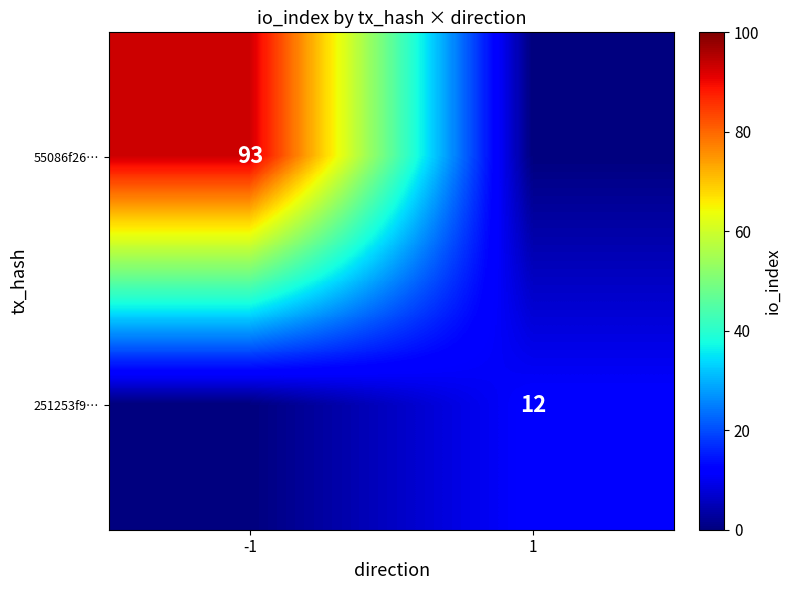

True or false: 251253f9… has a value of 12 at 1.

True